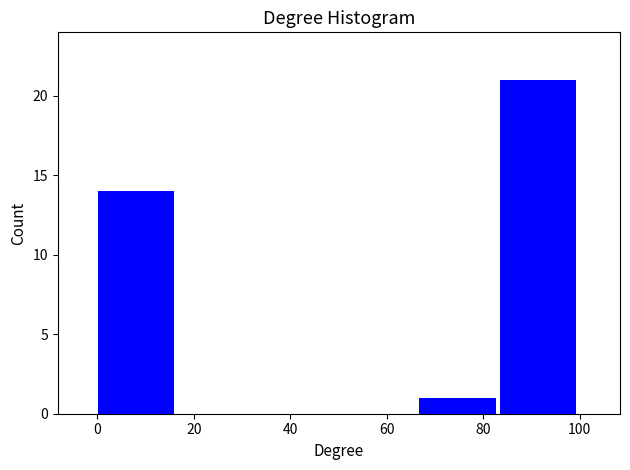

Reading left to right, transcribe this chart: for each bar, give the range it covers on the x-axis and its height. Neither the bar edges nor the heights are printed on the chart, so give them approximately, as read against the axes.

0 to 16: 14
16 to 34: 0
34 to 50: 0
50 to 66: 0
66 to 84: 1
84 to 100: 21